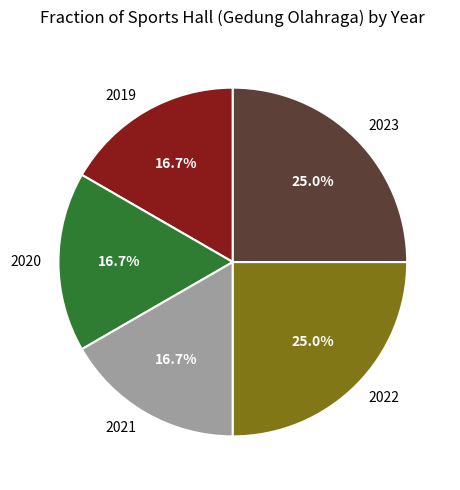

To the nearest percent, what percentage of the pie is 2023?

25%